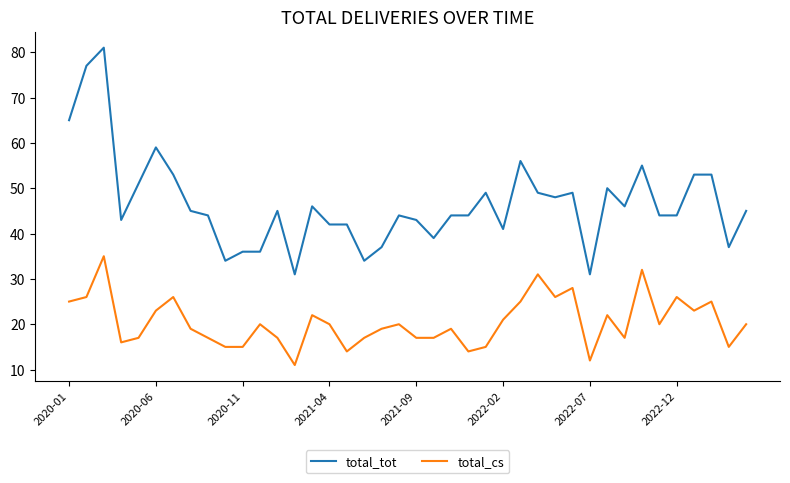

What is the difference between the maximum and second lowest values in the total_cs series?

23